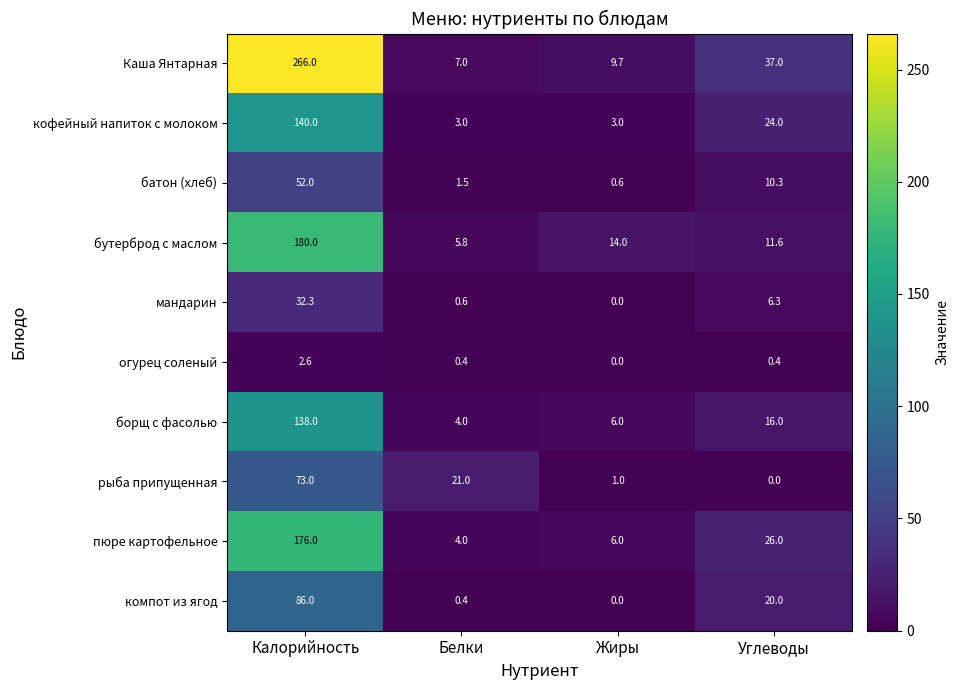

Which series has the largest total across all categories?

Каша Янтарная